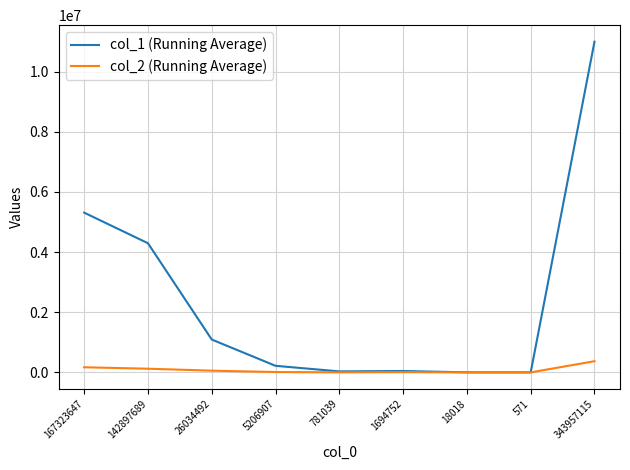

What is the total value across all series at 5206907?

229765